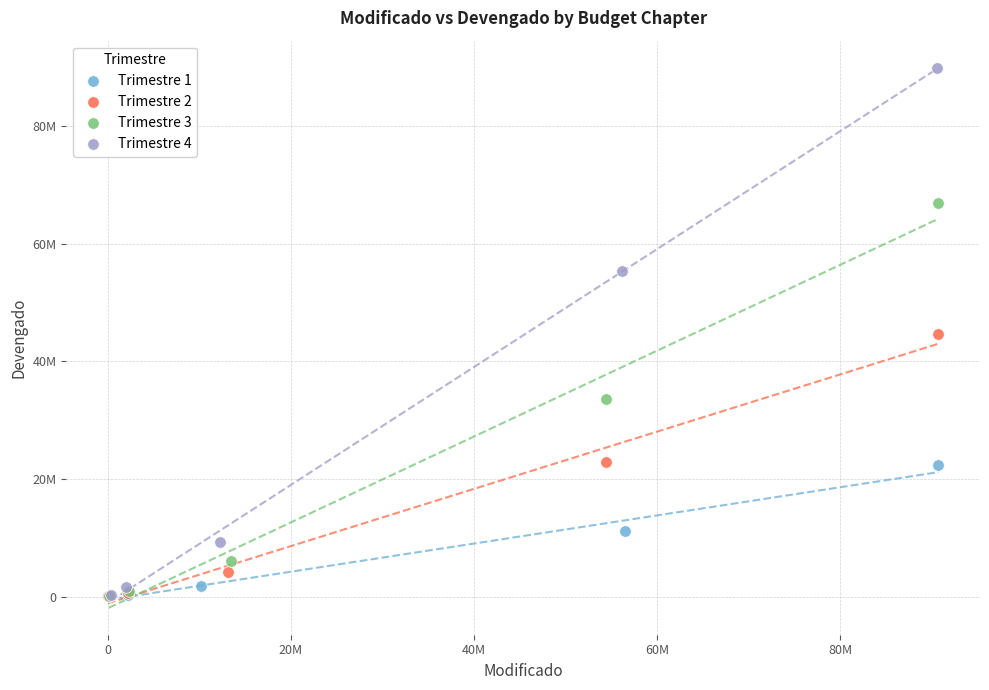

Which series reaches the maximum Y coordinate?

Trimestre 4